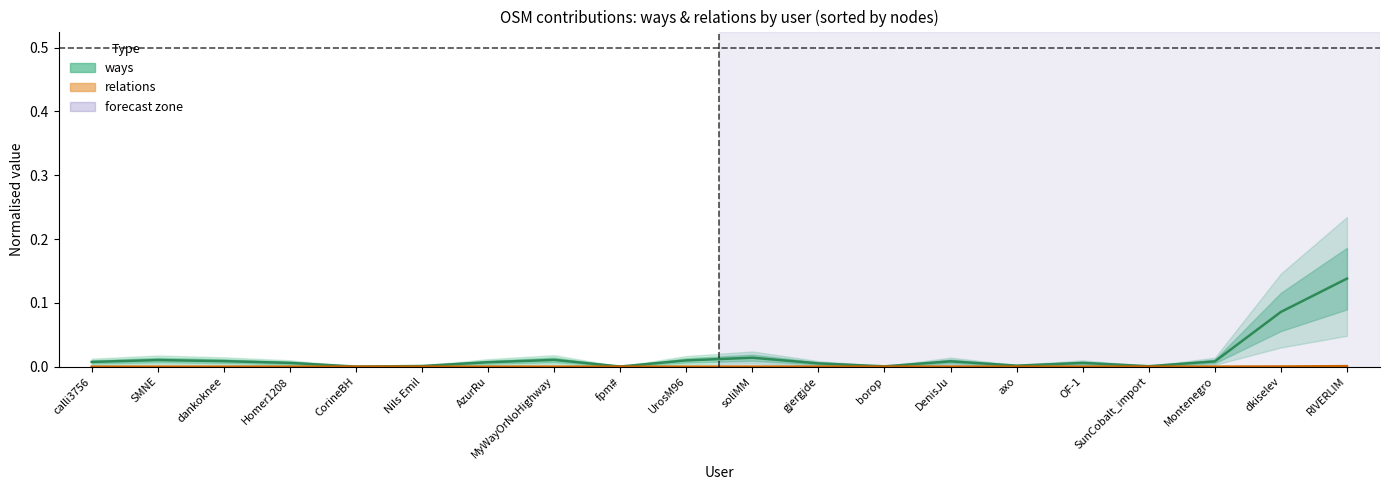

True or false: ways and relations intersect in this chart.

False